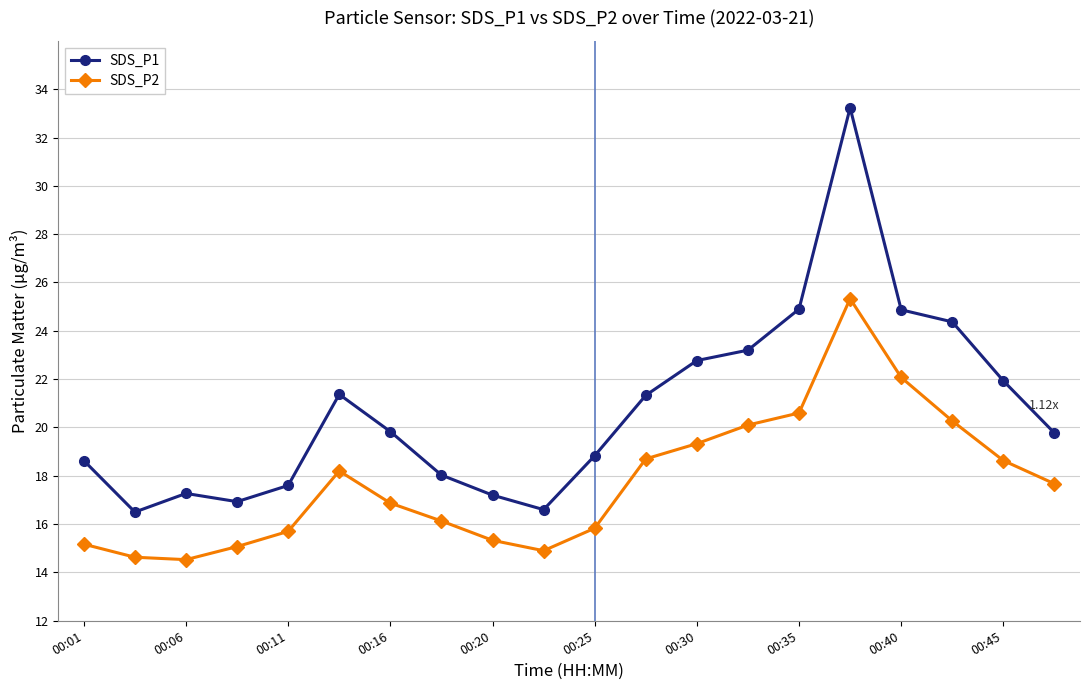

What is the average value of the SDS_P2 series?

17.8